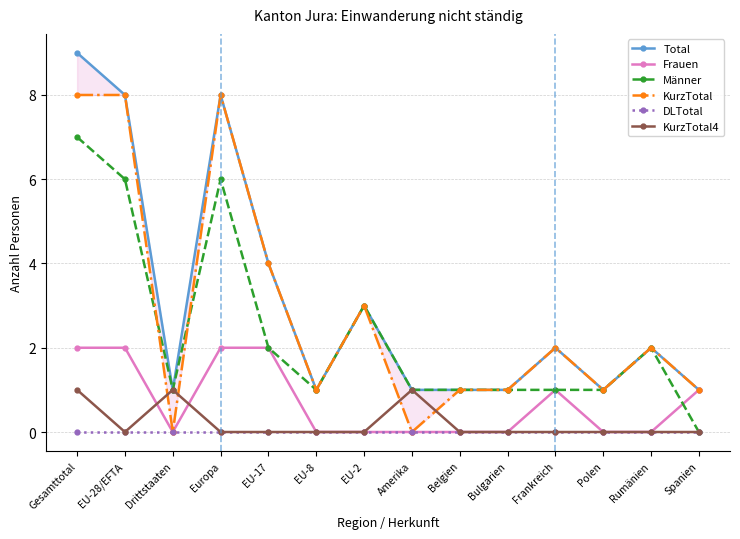

What are all the series names shown in the legend?

Total, Frauen, Männer, KurzTotal, DLTotal, KurzTotal4